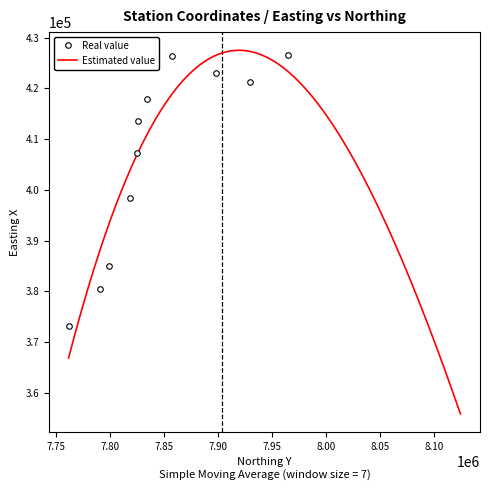

What is the highest value of the Real value series?

426653.0